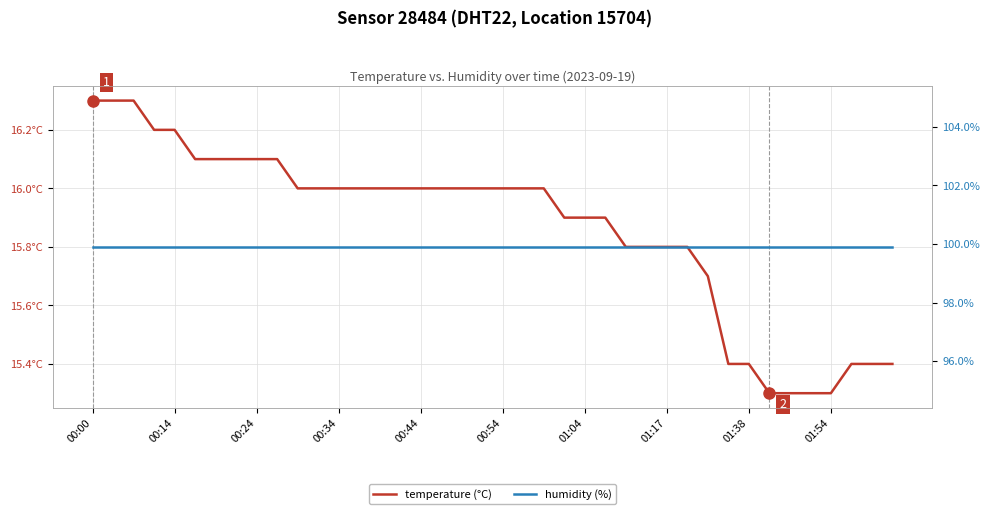

Is the value of temperature (°C) at 35 greater than the value of humidity (%) at 23?

No